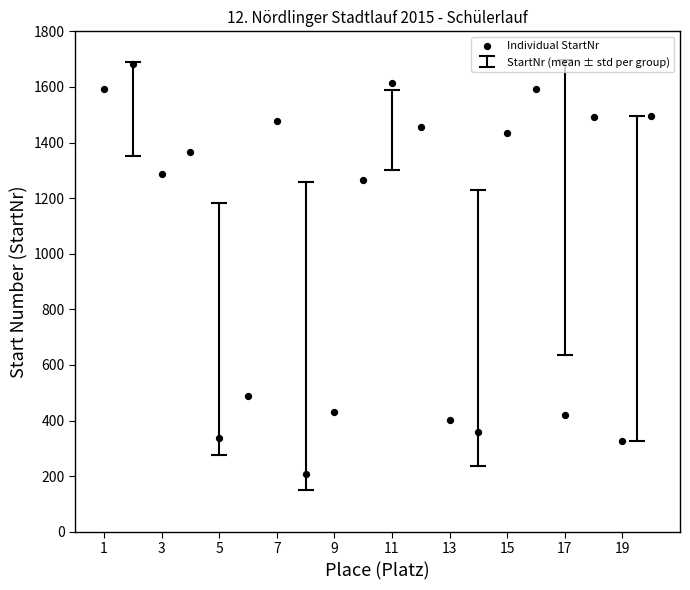

What is the range of X values (max minus min)?

19